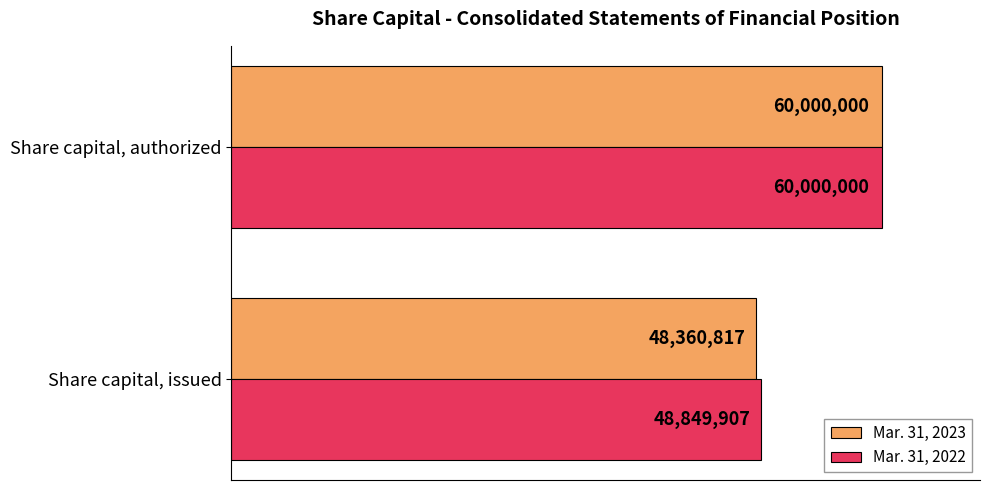

What is the minimum value shown in the chart?

48360817